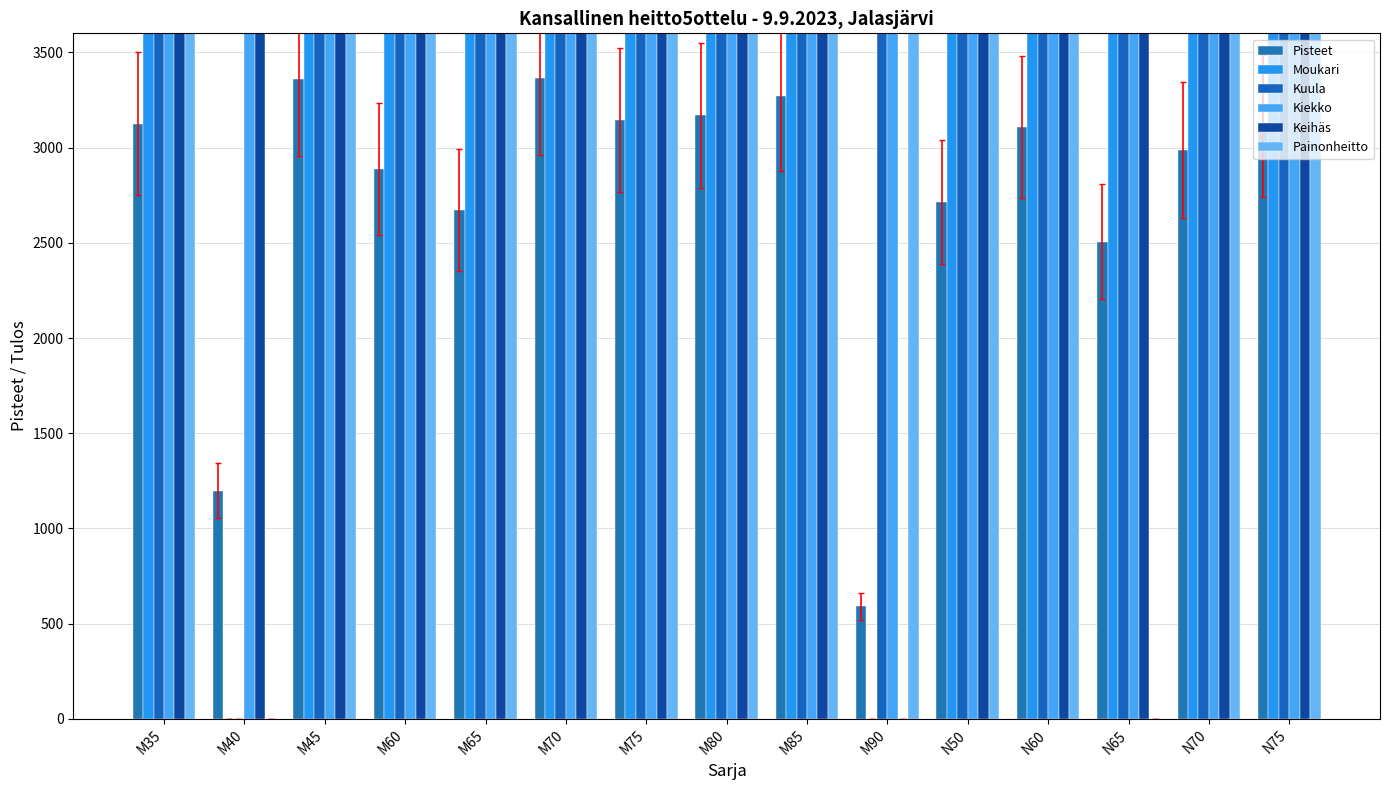

Between M45 and M80, which series saw the biggest shift?

Keihäs